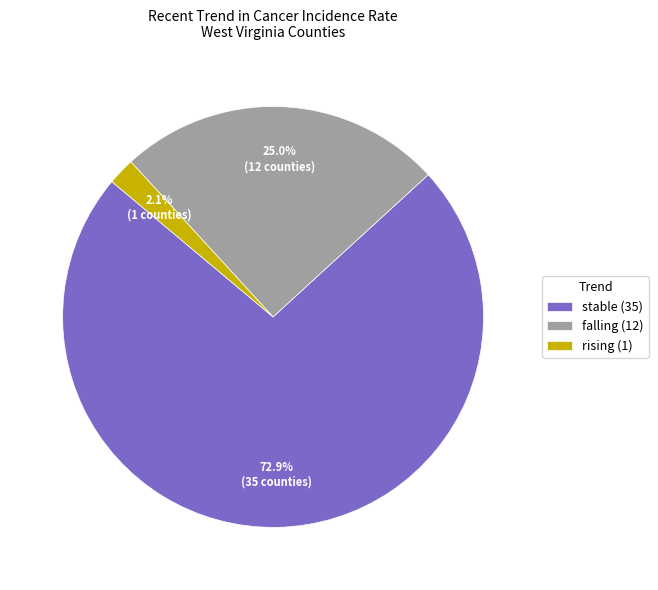

To the nearest percent, what is the average slice percentage?

33%